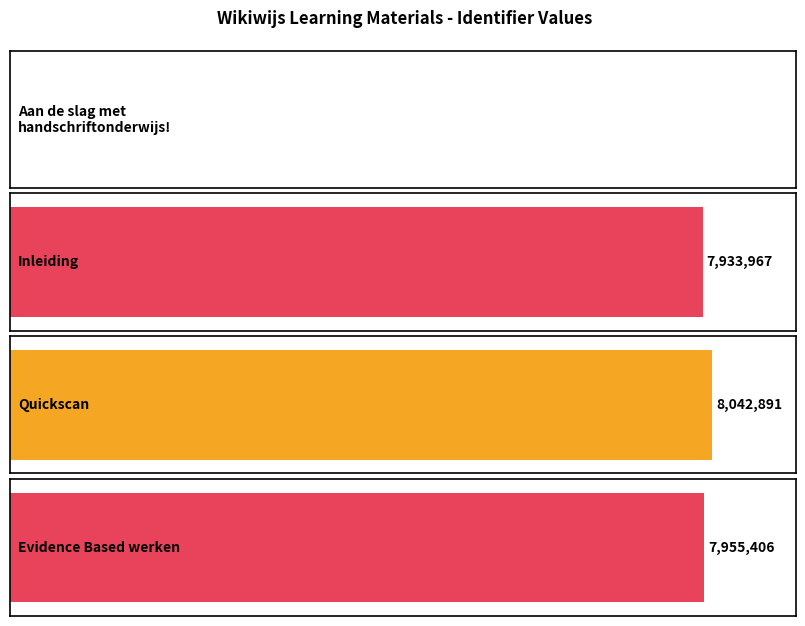

How many positive values are there?

3